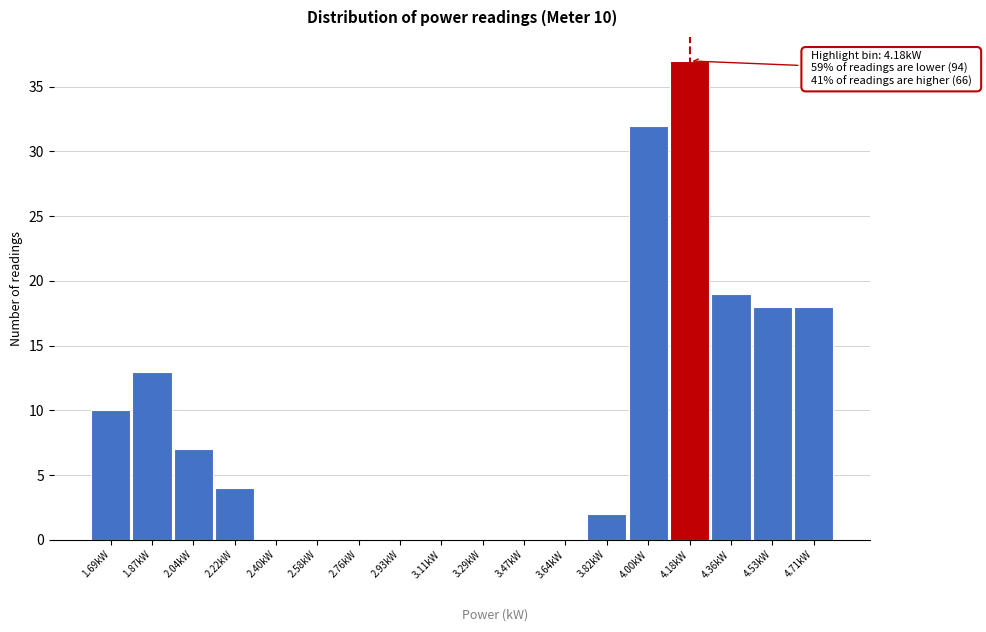

Over which range of the x-axis is the bar tallest?

4.08 to 4.26